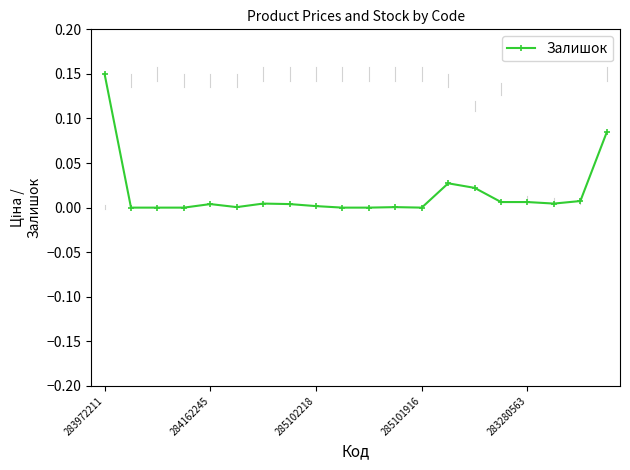

True or false: there are more than 2 points higher than both neighbors.

True